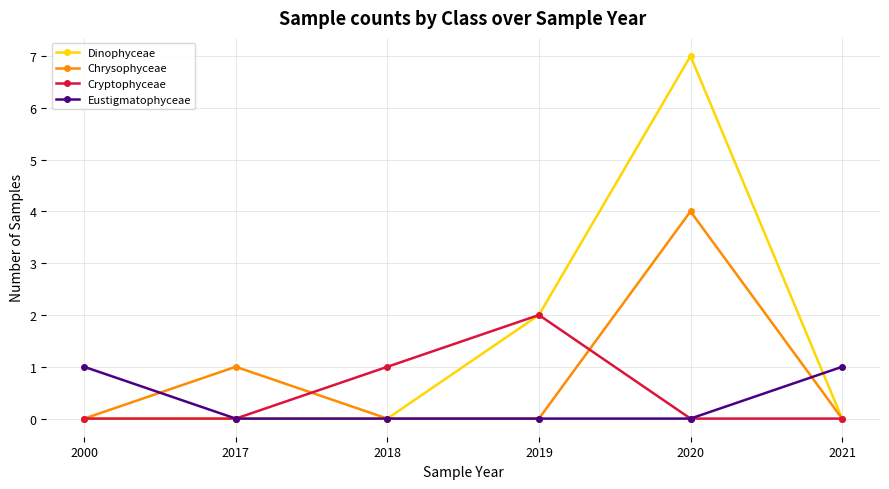

The value of Cryptophyceae at 2018 is 1. True or false?

True